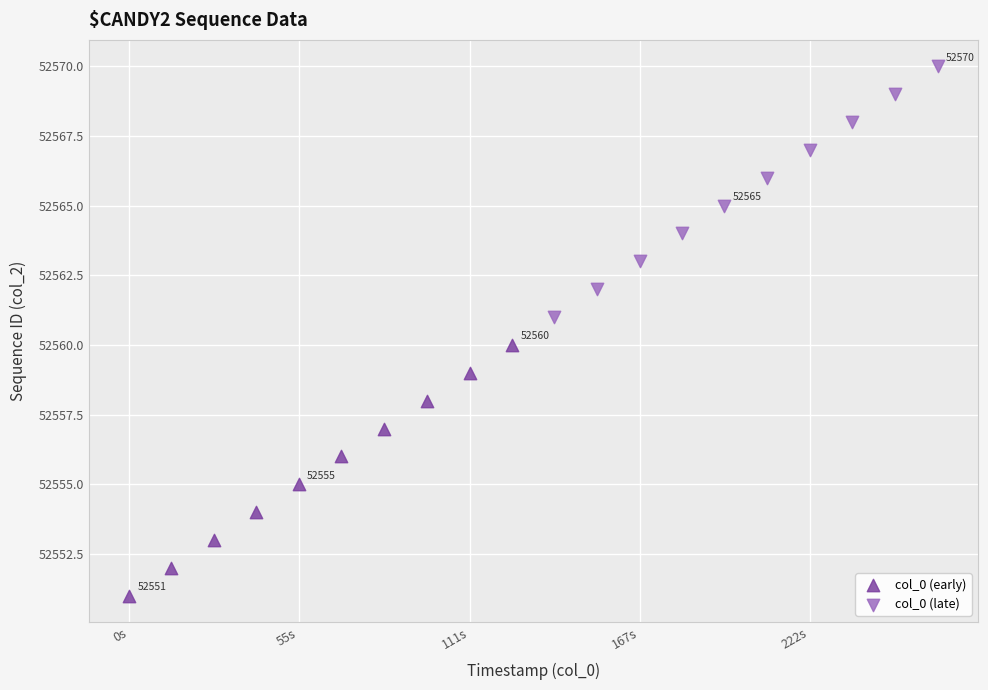

Which series reaches the maximum Y coordinate?

col_0 (late)